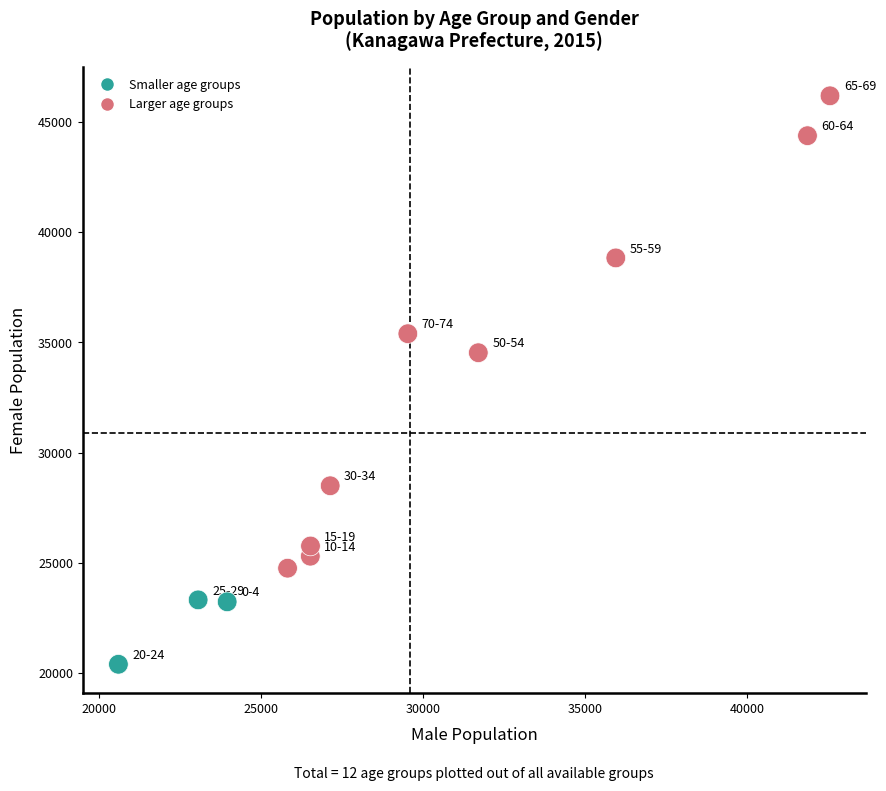

What is the average Y value?

30885